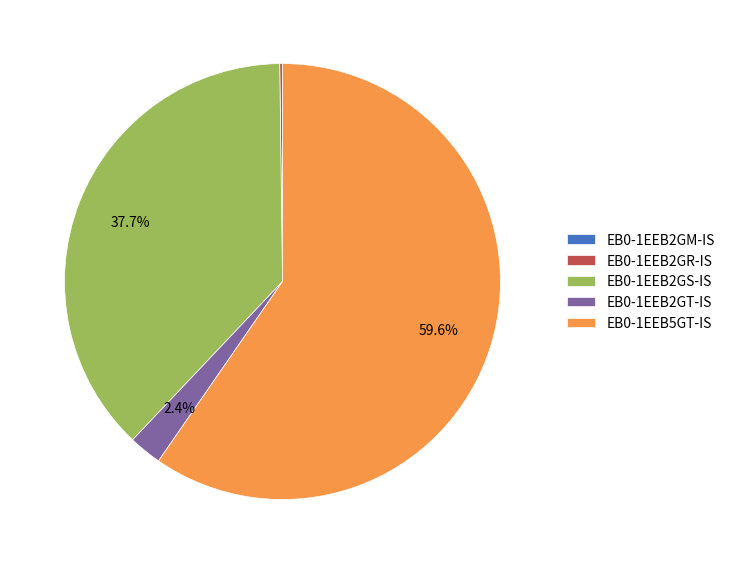

To the nearest percent, what is the difference between the largest and smallest slice percentages?

60%